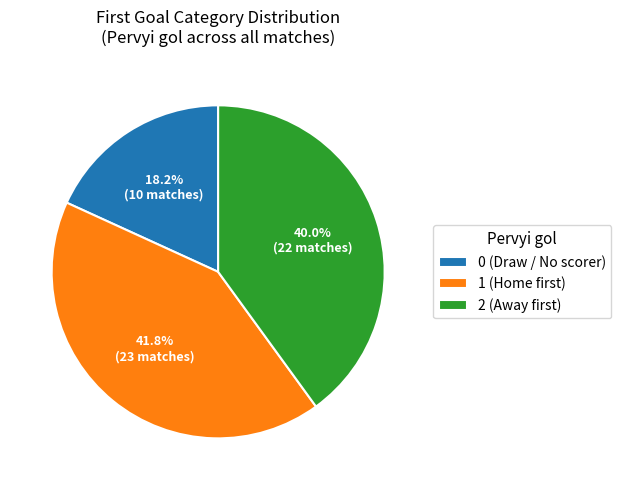

To the nearest percent, what portion does 0 represent?

18%